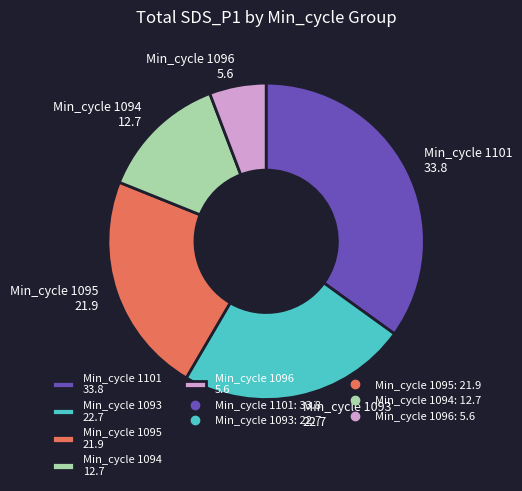

Approximately how many times larger is the value at Min_cycle 1101 33.8 compared to Min_cycle 1093 22.7?

1.5